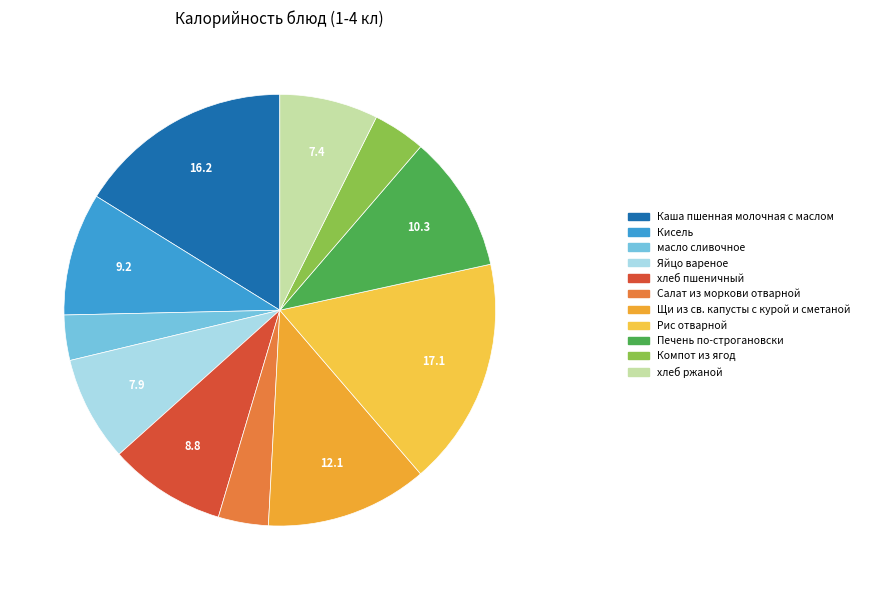

Count the number of slices in the pie.

11